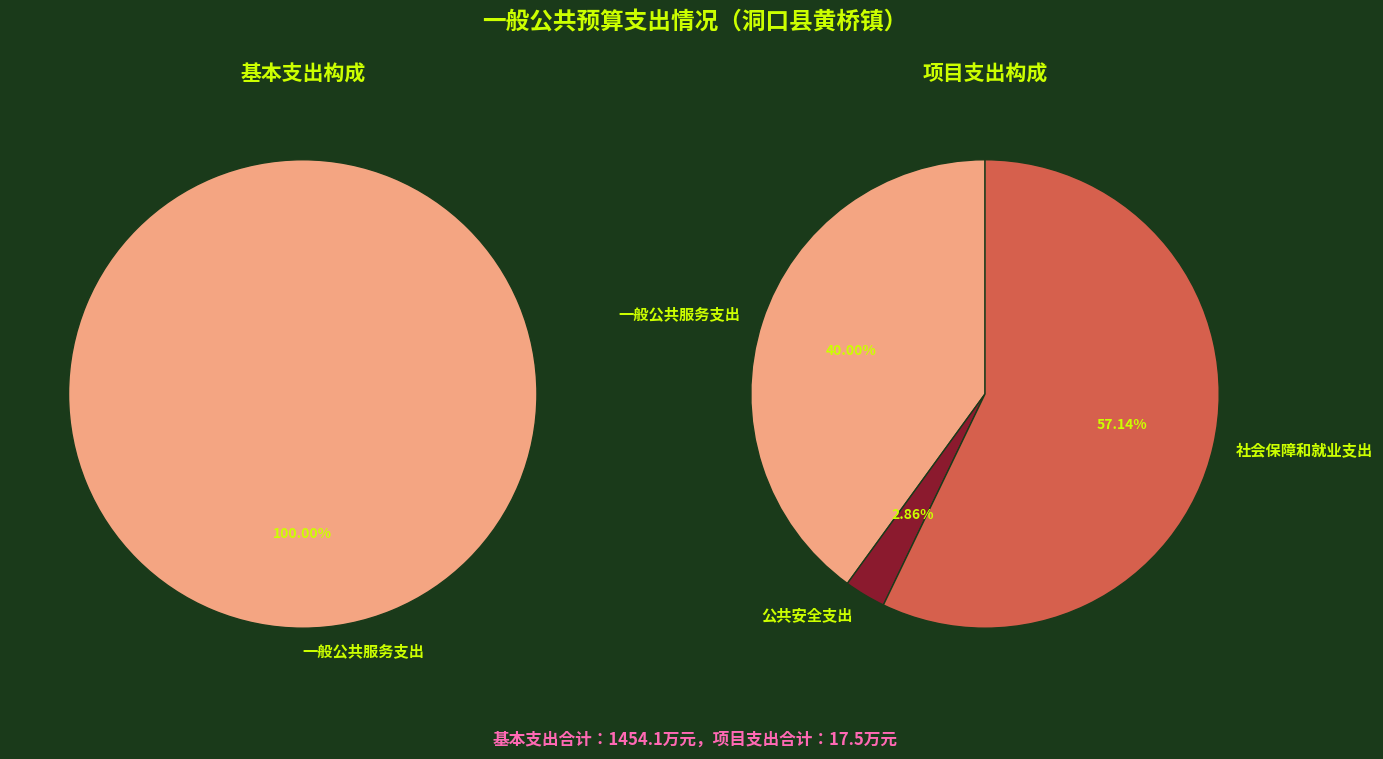

What is the spread (max minus min) of values at 社会保障和就业支出?

10.0